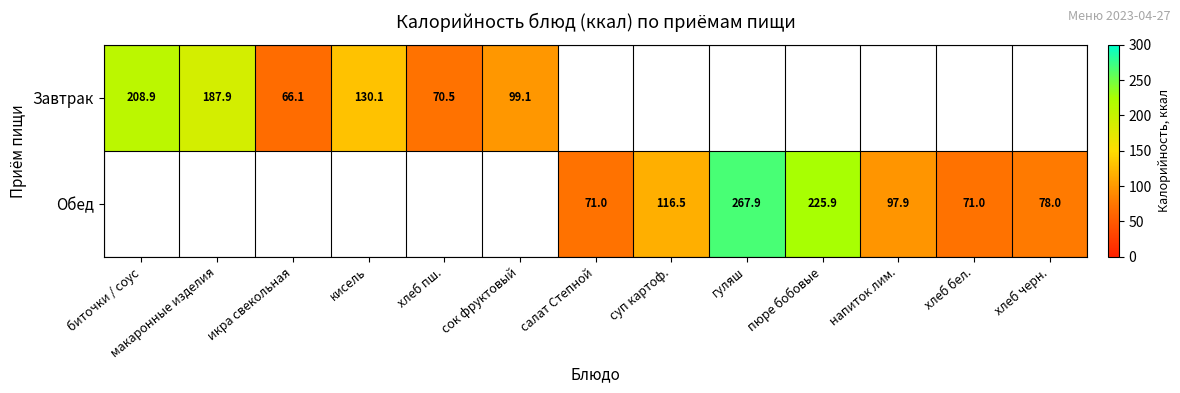

True or false: Обед has a value of 97.9 at напиток лим..

True